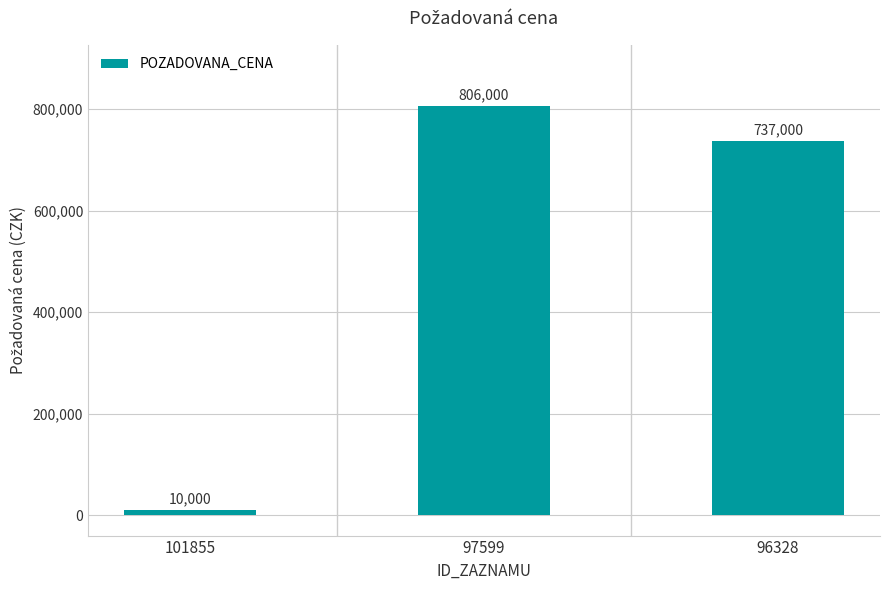

Which label corresponds to the largest value in the chart?

97599